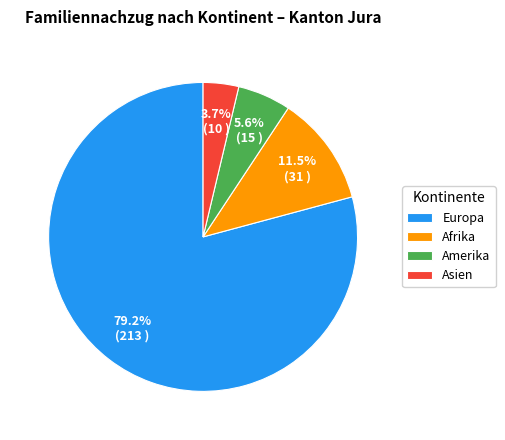

What is the majority slice?

Europa